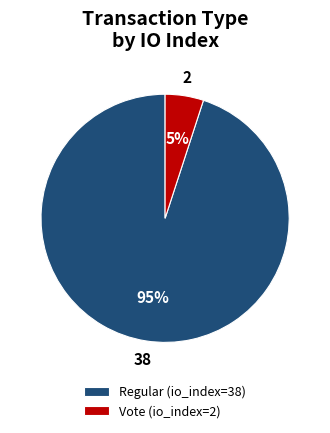

What is the smallest slice in the pie chart?

Vote (io_index=2)